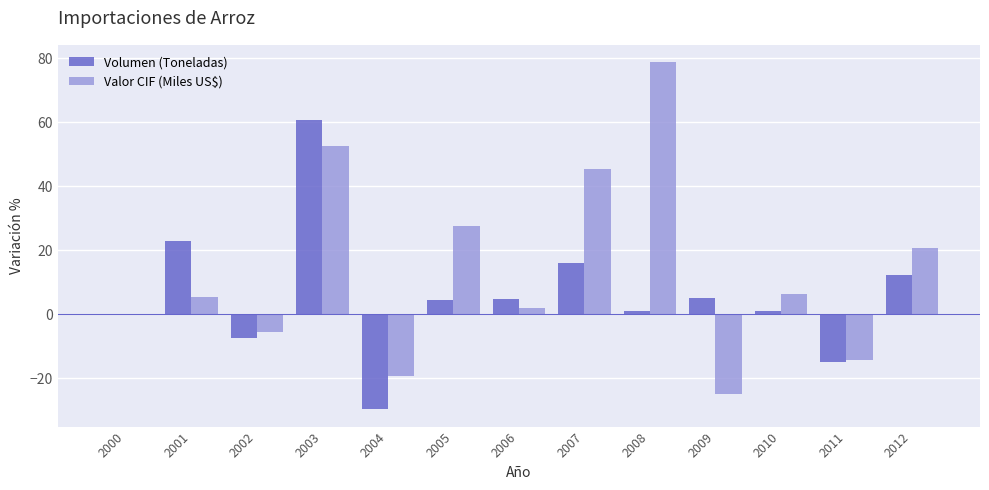

Between 2005 and 2008, which series saw the biggest shift?

Valor CIF (Miles US$)